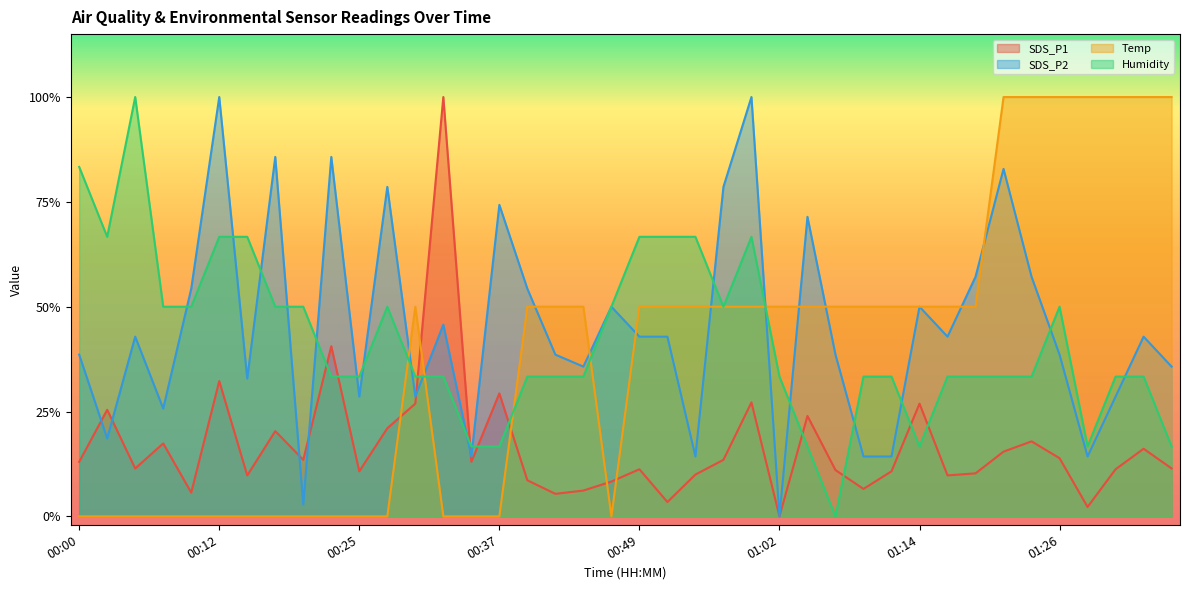

What is the label of the 22nd point from the left?

00:52